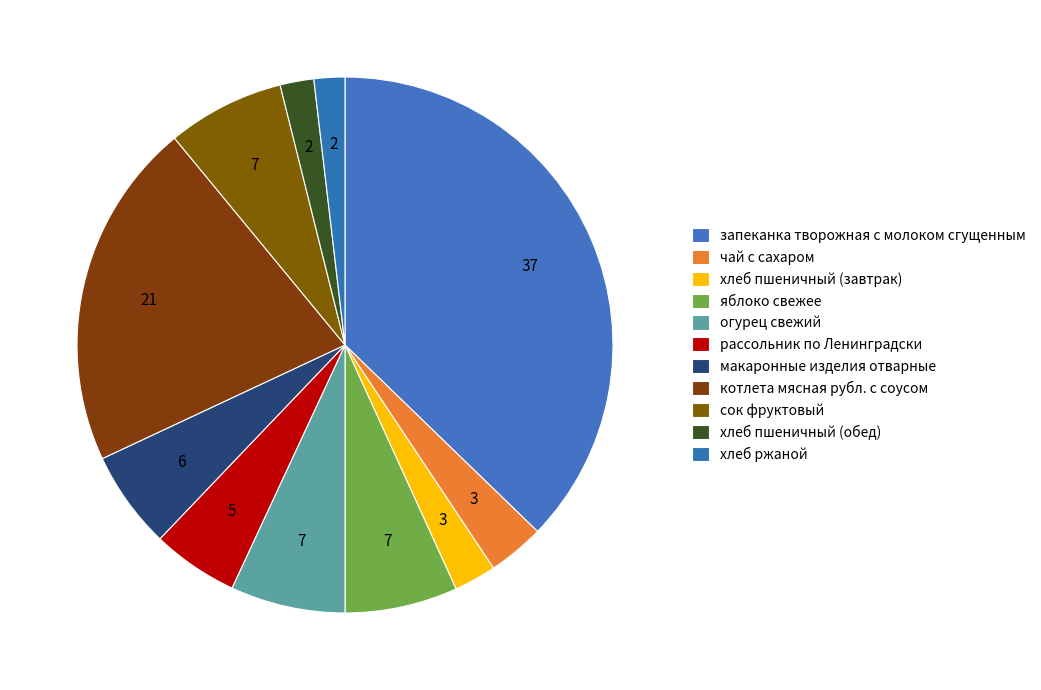

To the nearest percent, what is the combined percentage of яблоко свежее and макаронные изделия отварные?

13%